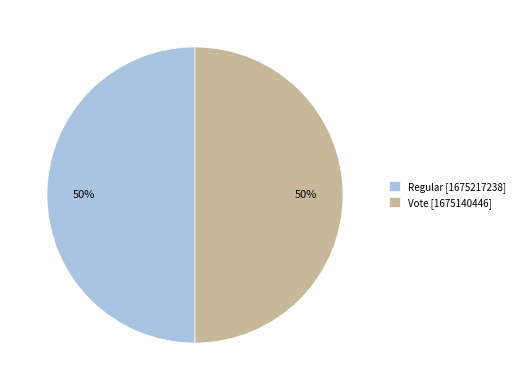

Is it true that Regular [1675217238] is 50% of the pie?

True